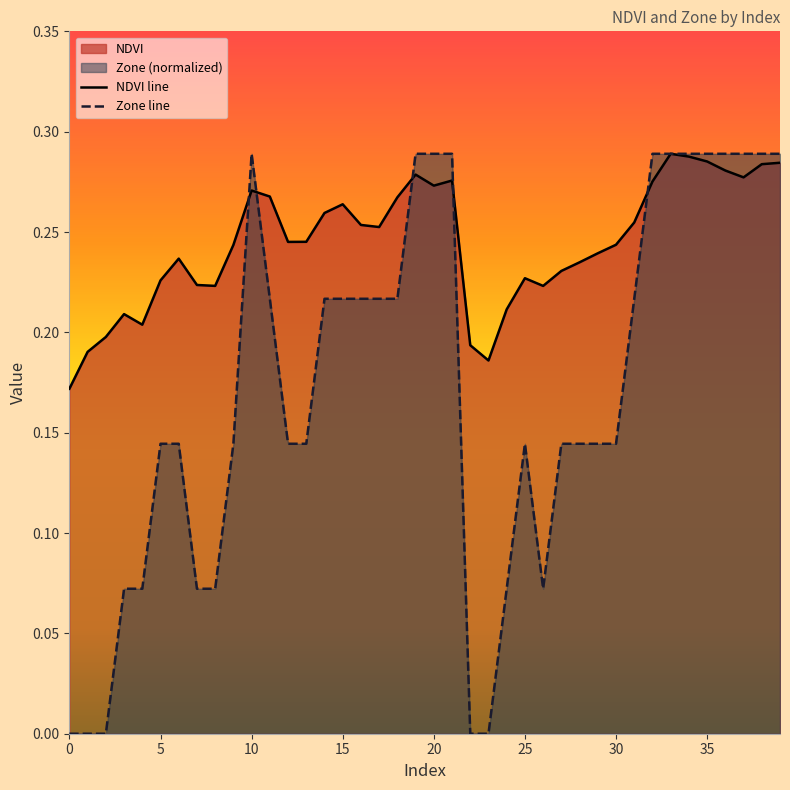

Which series has the largest range (max minus min)?

Zone line